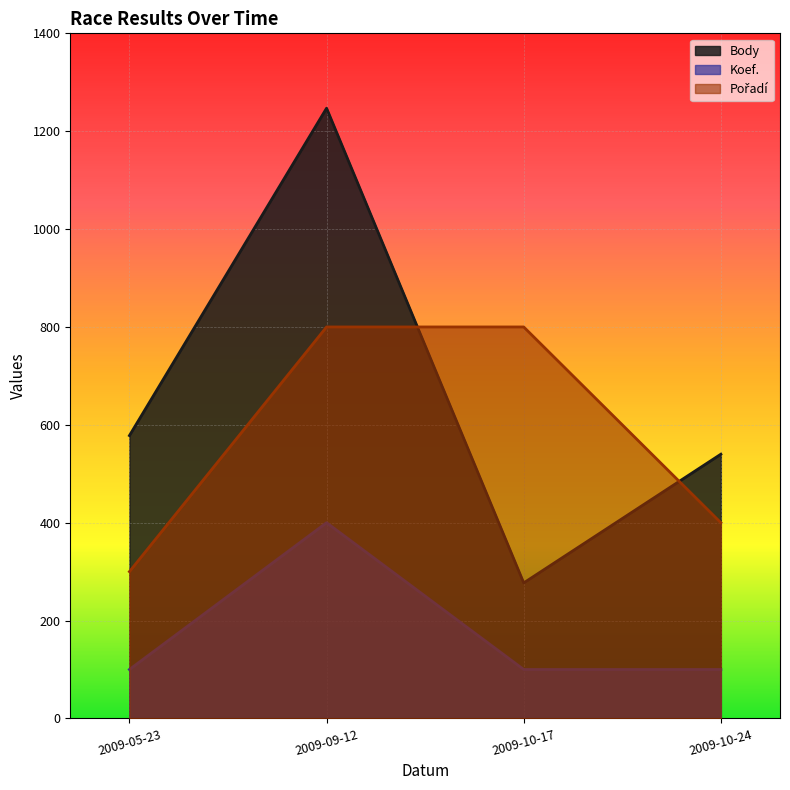

At how many categories does at least one series exceed 468?

4